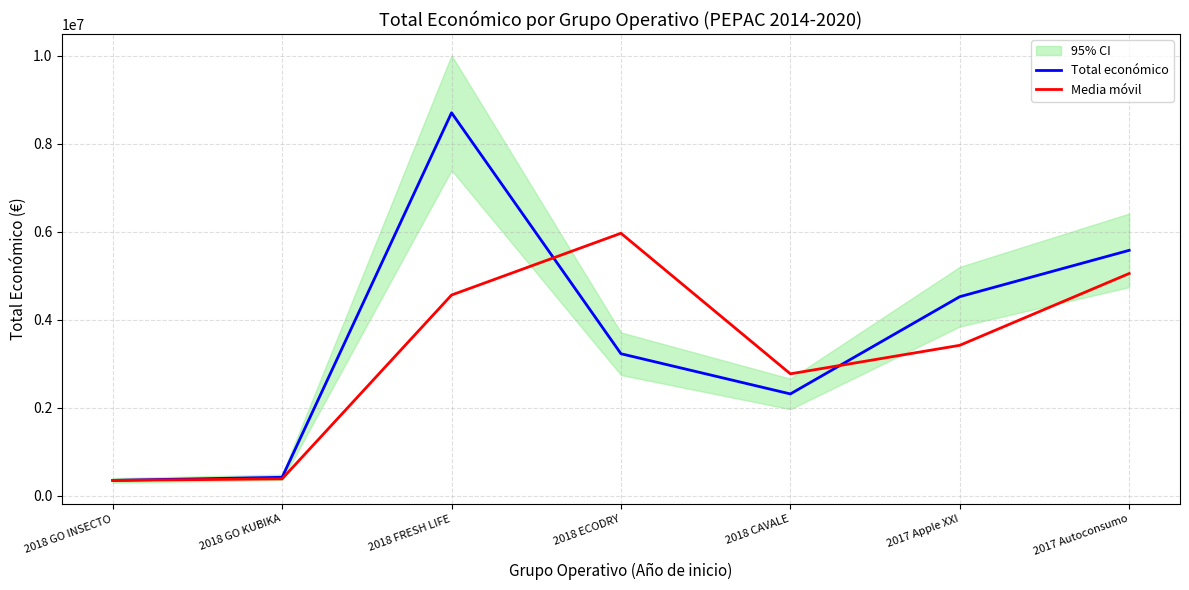

List the series in order of their overall mean, highest first.

Total económico, Media móvil